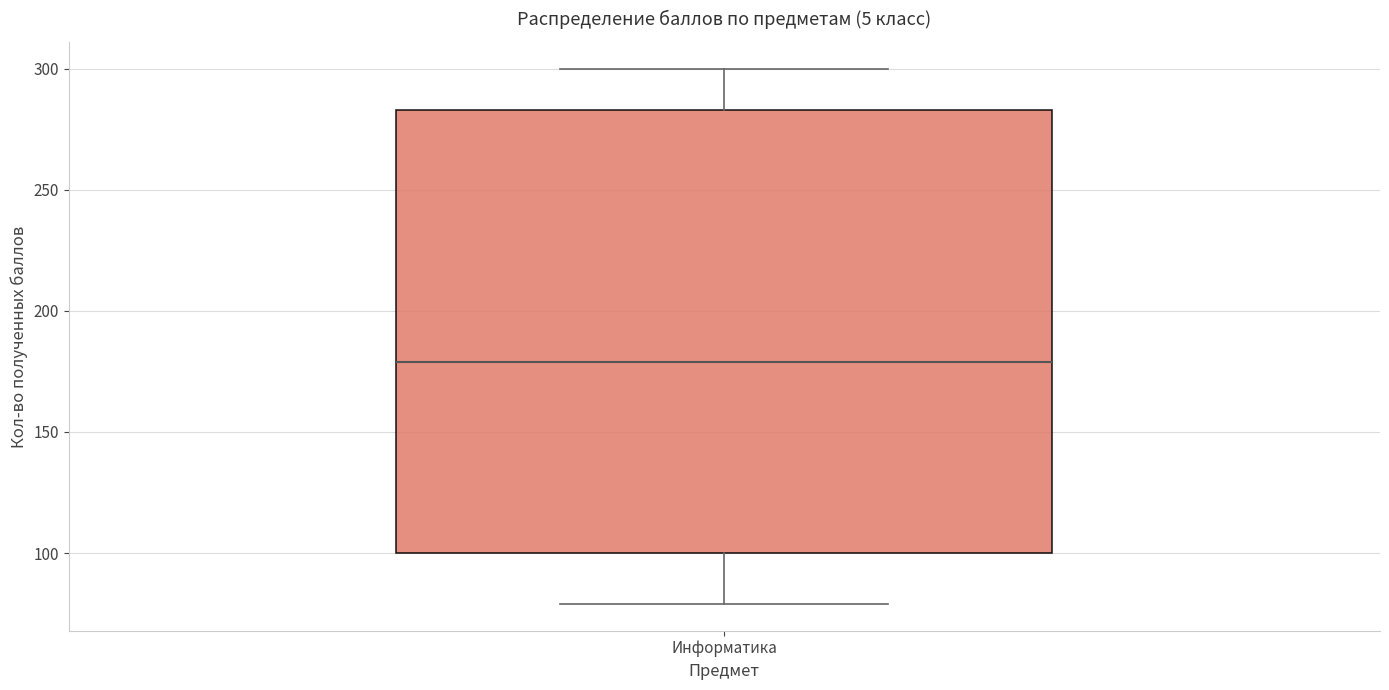

Where is the lower edge of the box for Информатика on the y-axis? The values are not printed on the chart, so give them approximately, as read against the axis.

100